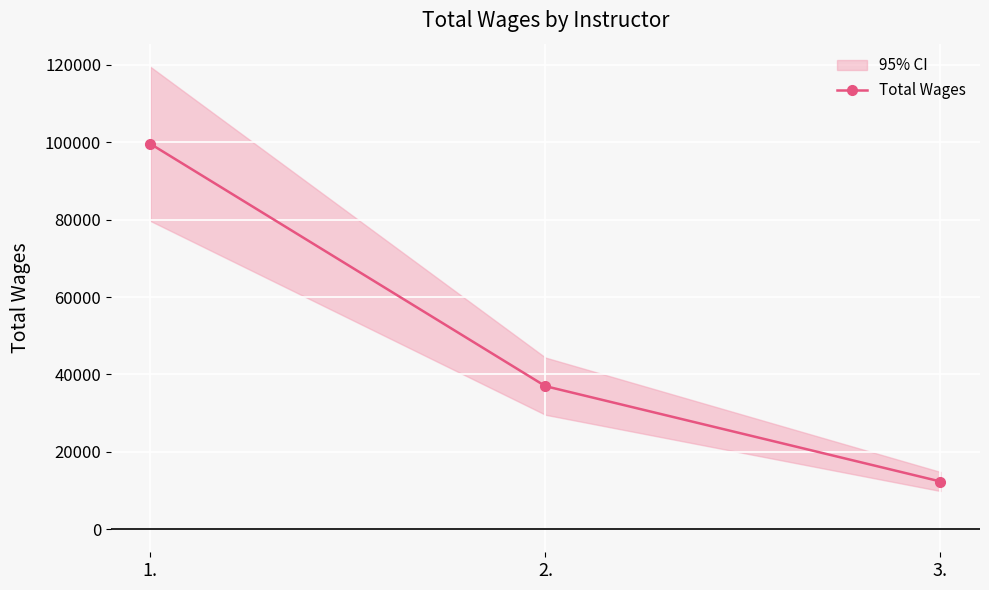

Where does the data first go above 36957?

1.